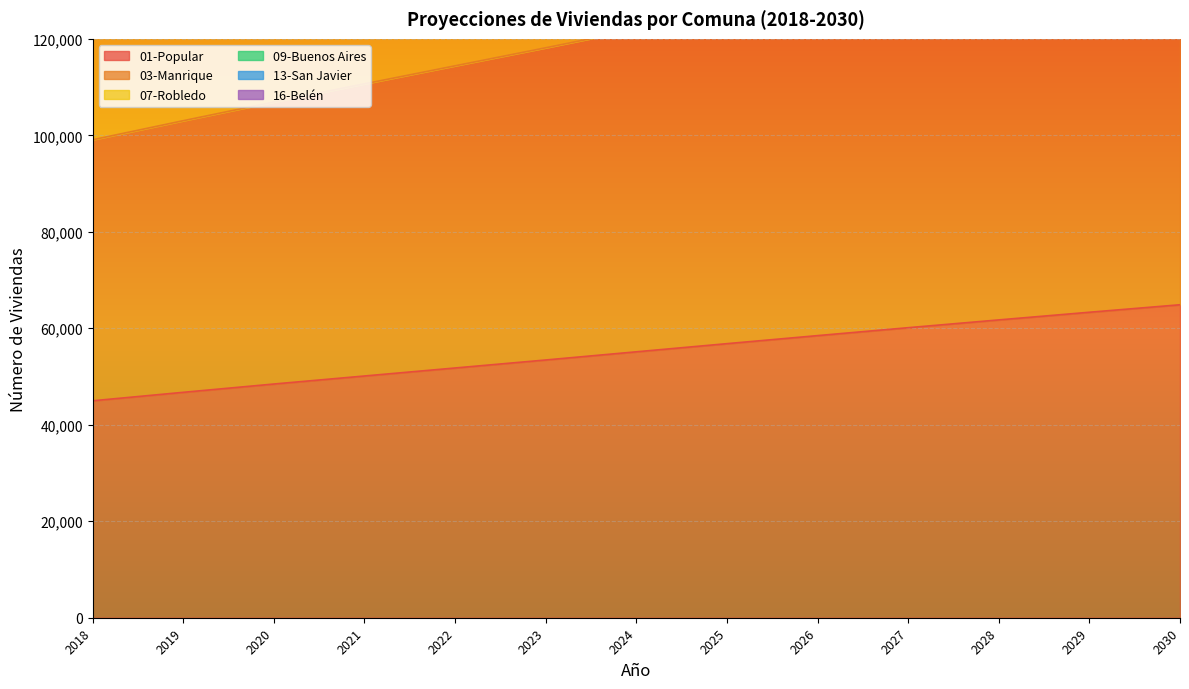

How many categories are shown in the chart?

13